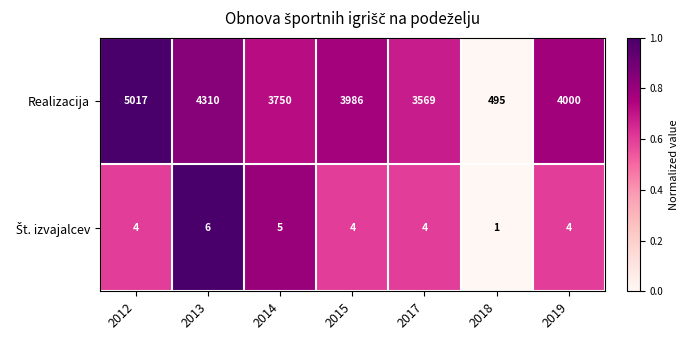

At which category does the chart reach its peak across all series?

2012